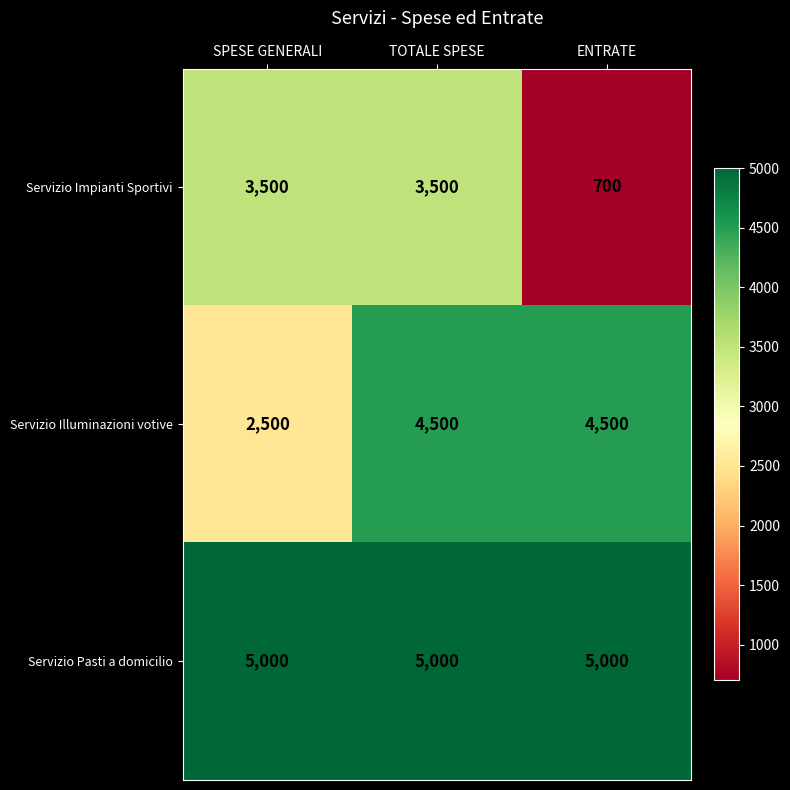

Reading right to left, list all the values displayed in this chart.

Servizio Impianti Sportivi: ENTRATE=700	TOTALE SPESE=3500	SPESE GENERALI=3500
Servizio Illuminazioni votive: ENTRATE=4500	TOTALE SPESE=4500	SPESE GENERALI=2500
Servizio Pasti a domicilio: ENTRATE=5000	TOTALE SPESE=5000	SPESE GENERALI=5000